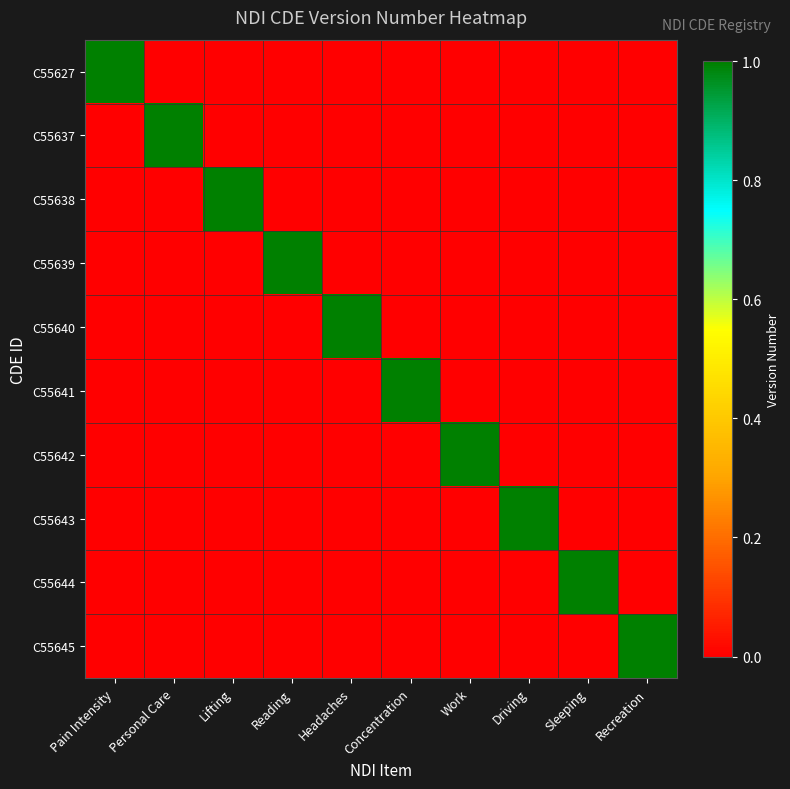

Which series has the largest total across all categories?

C55627